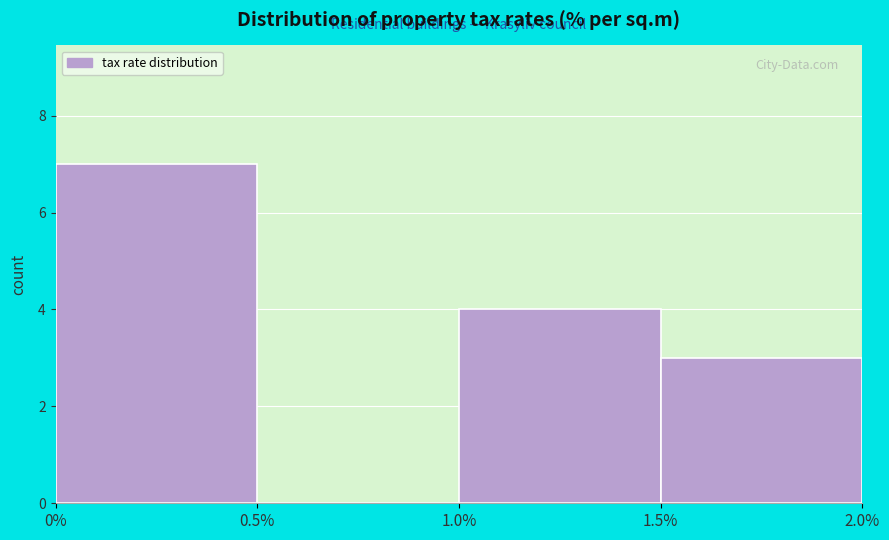

Which range on the x-axis has the tallest bar?

0% to 0.5%